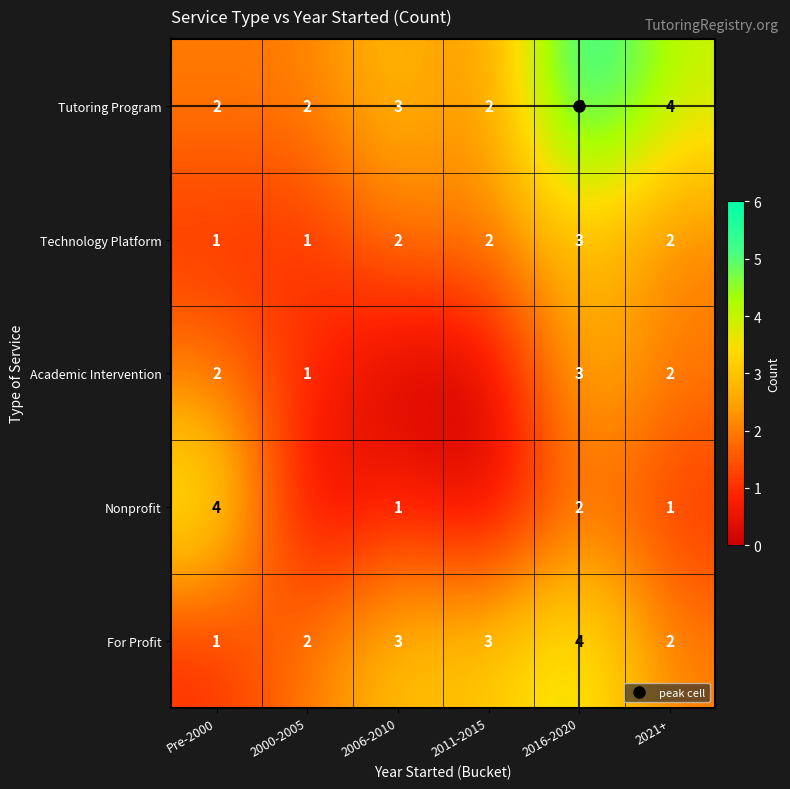

How many For Profit values are between 2 and 3?

4